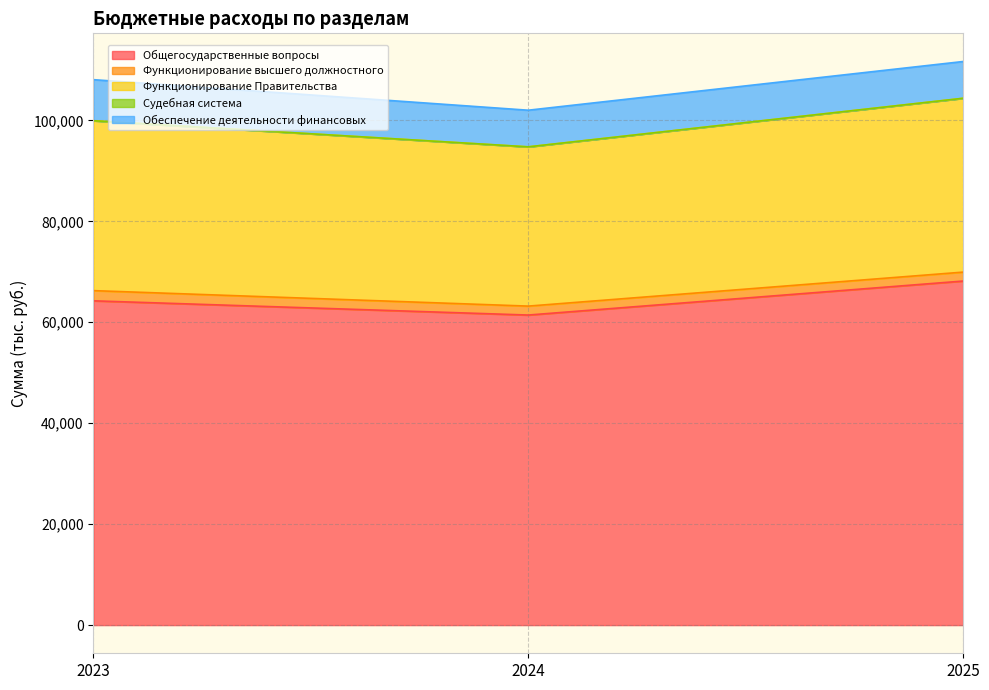

At which label is Судебная система closest to 99569?

2023